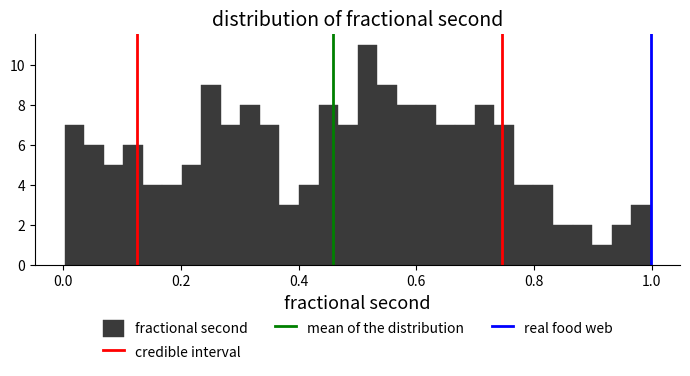

Read against the x-axis, roughly where is the centre of the tallest bar?

0.52